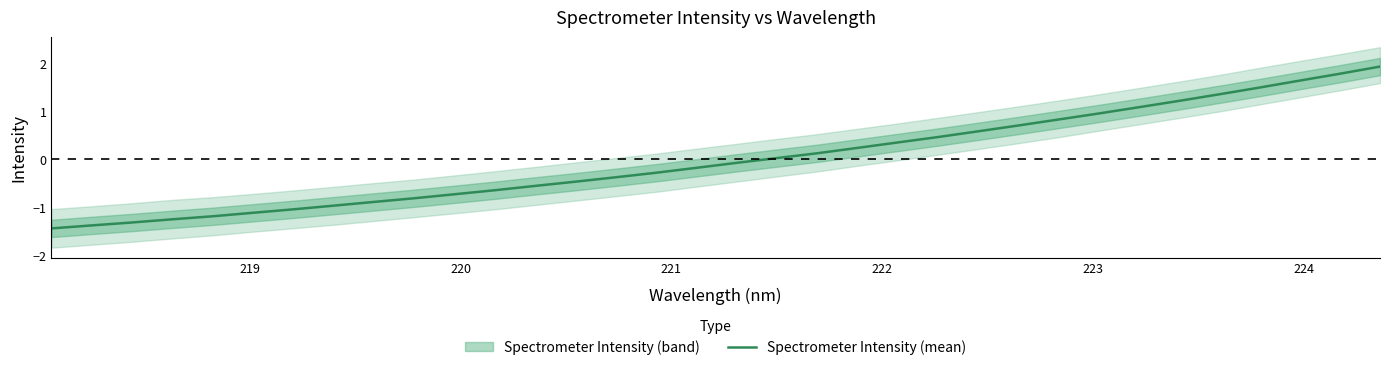

What is the lowest value of the Spectrometer Intensity (mean) series?

-1.4